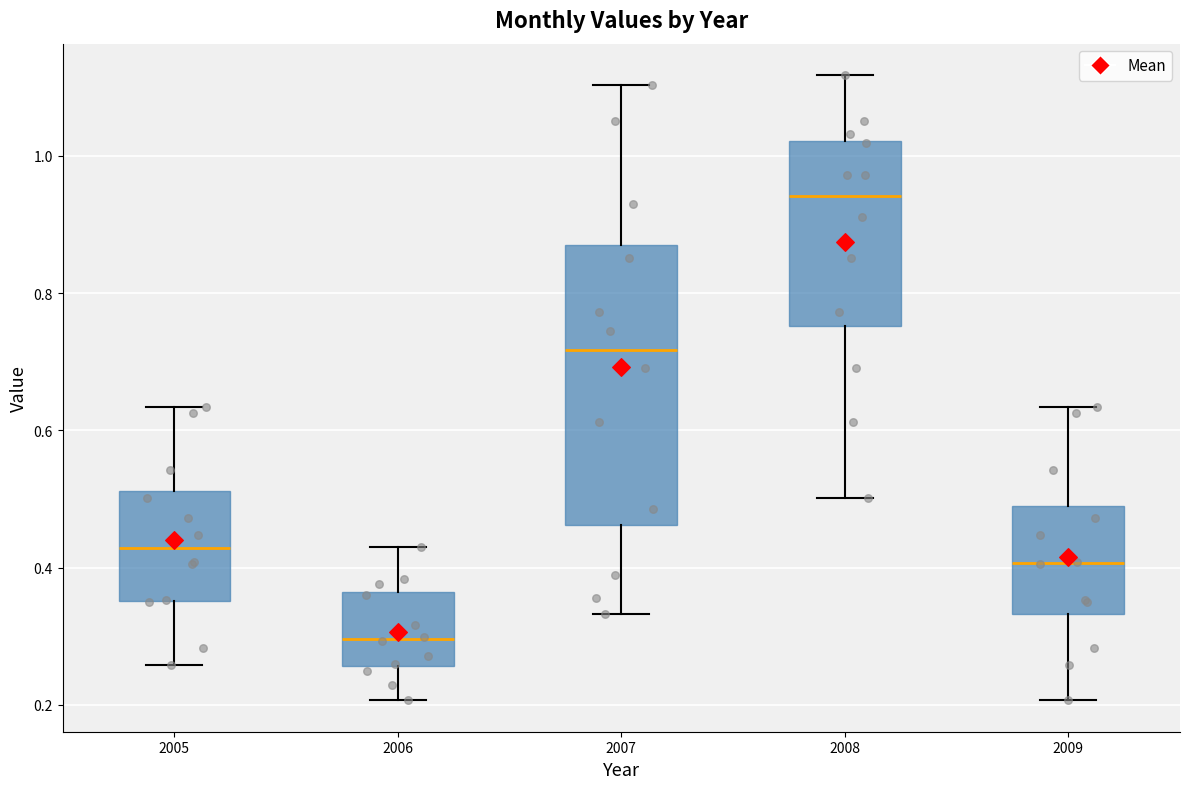

Reading left to right, read every box against the y-axis: the position of its median line, the range the box covers, and the ends of its whiskers. The values are not printed on the chart, so give them approximately, as read against the axis.

2005: median 0.42, box 0.36 to 0.52, whiskers 0.26 to 0.64
2006: median 0.30, box 0.26 to 0.36, whiskers 0.20 to 0.42
2007: median 0.72, box 0.46 to 0.88, whiskers 0.34 to 1.10
2008: median 0.94, box 0.76 to 1.02, whiskers 0.50 to 1.12
2009: median 0.40, box 0.34 to 0.50, whiskers 0.20 to 0.64